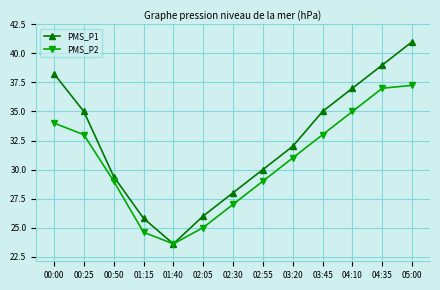

The PMS_P2 series shows 17.6 at 02:30. True or false?

False